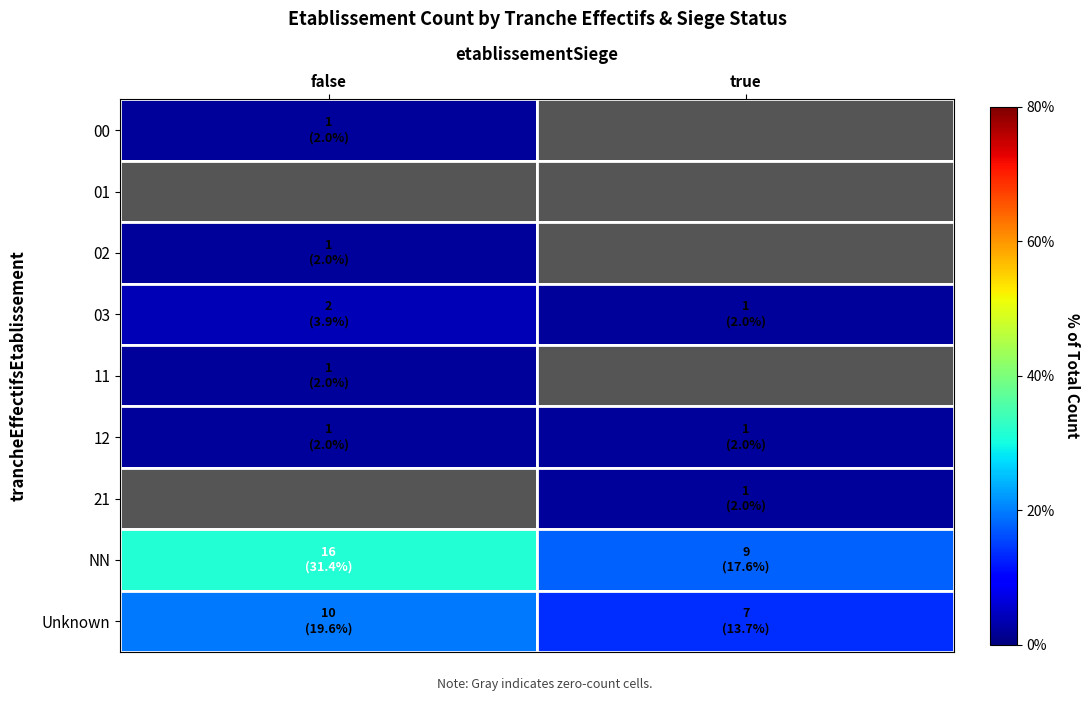

Is it true that 21 equals 3.0 at true?

False